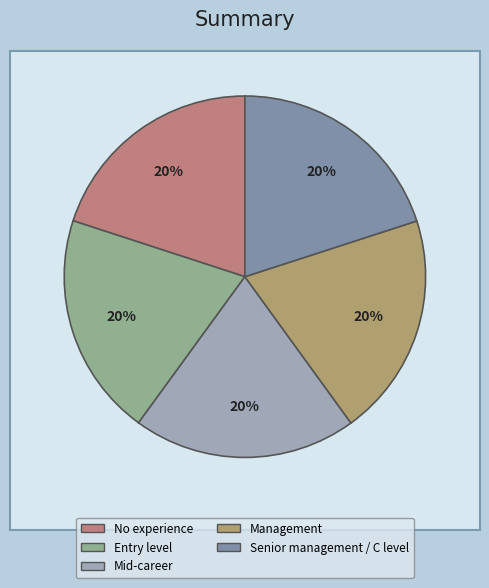

Rank the categories by value from highest to lowest.

Senior management / C level, Management, Mid-career, Entry level, No experience